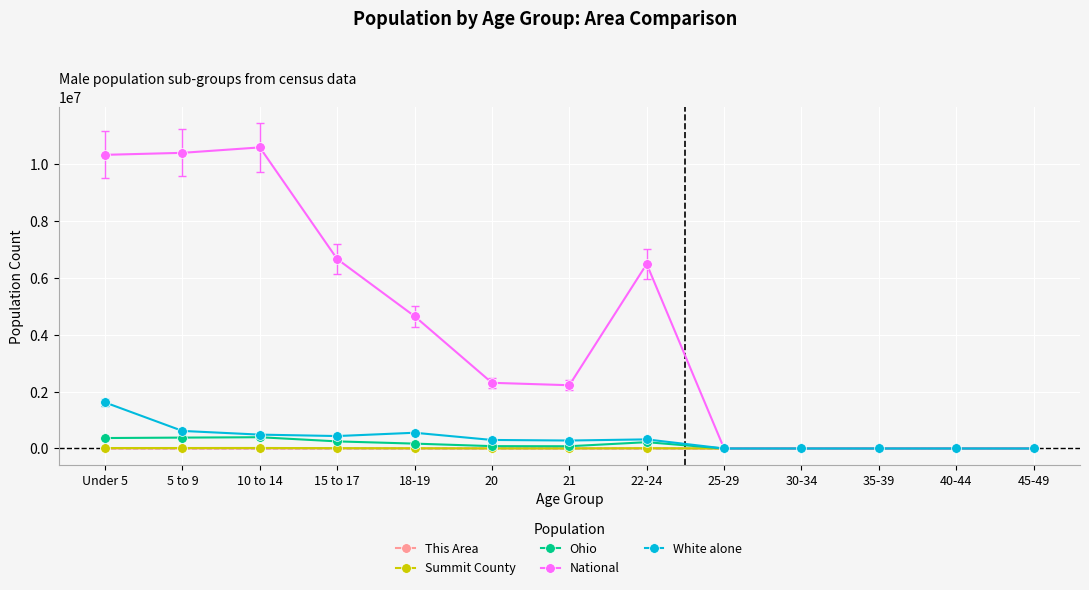

What is the label of the 5th point from the left?

18-19